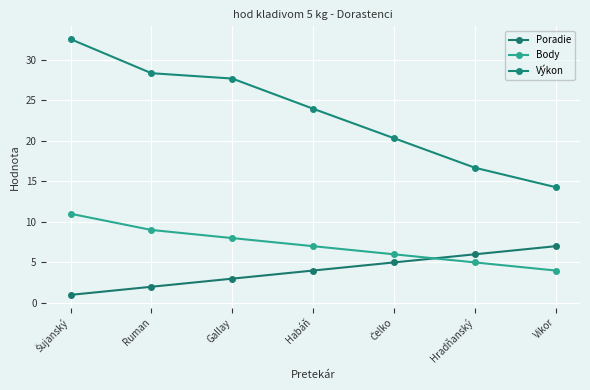

What is the greatest value displayed?

32.5